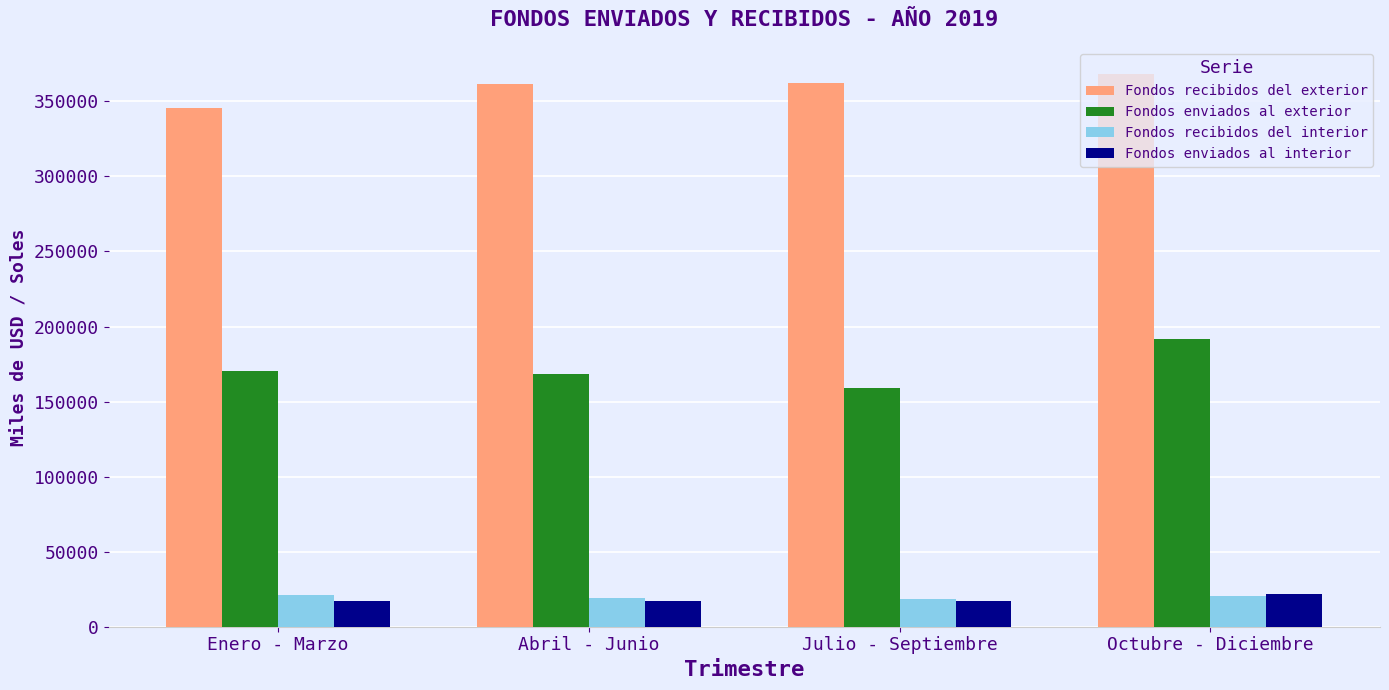

What is the label of the 1st bar from the left?

Enero - Marzo